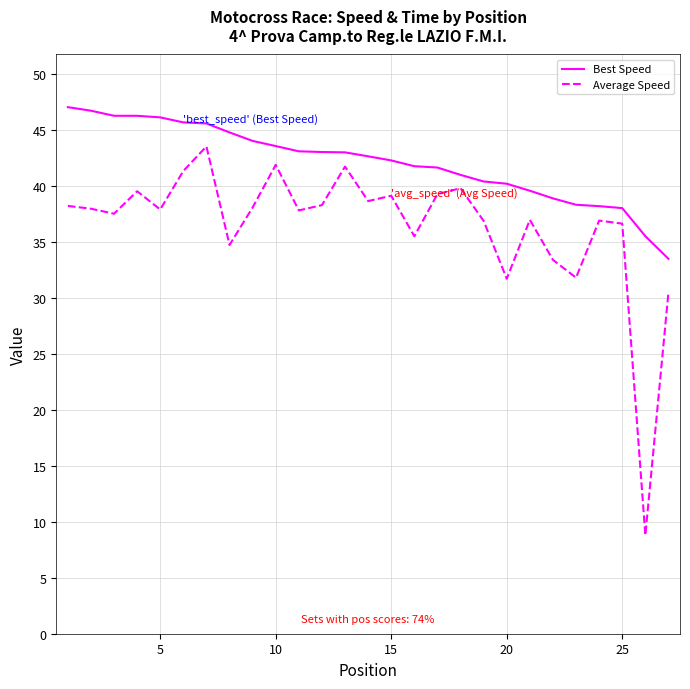

What is the average value of the Best Speed series?

42.1